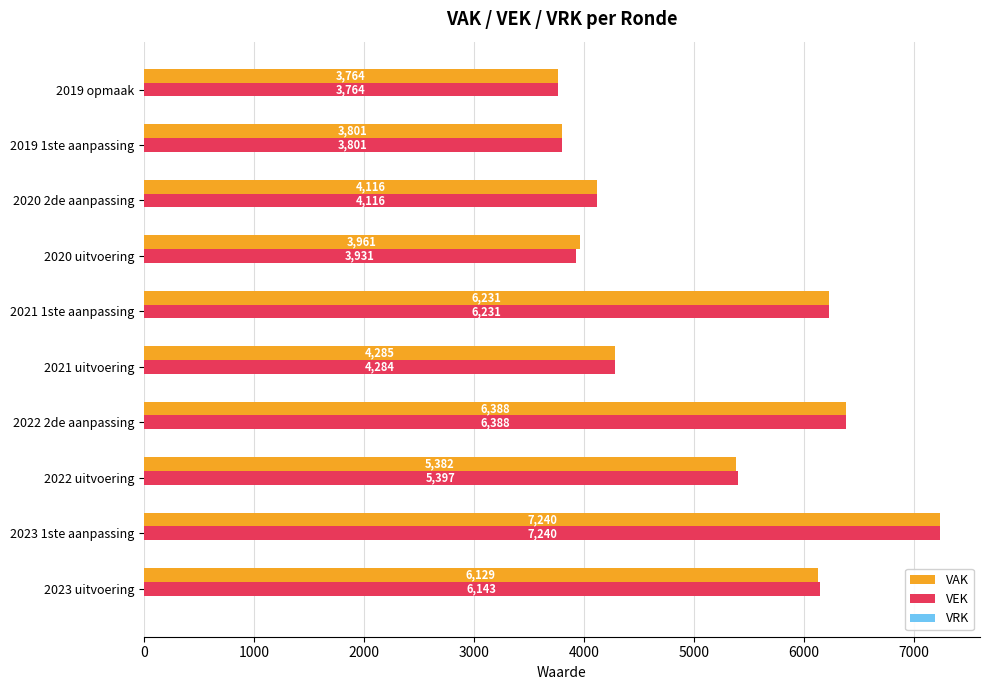

The value of VAK at 2021 uitvoering is 4285. True or false?

True